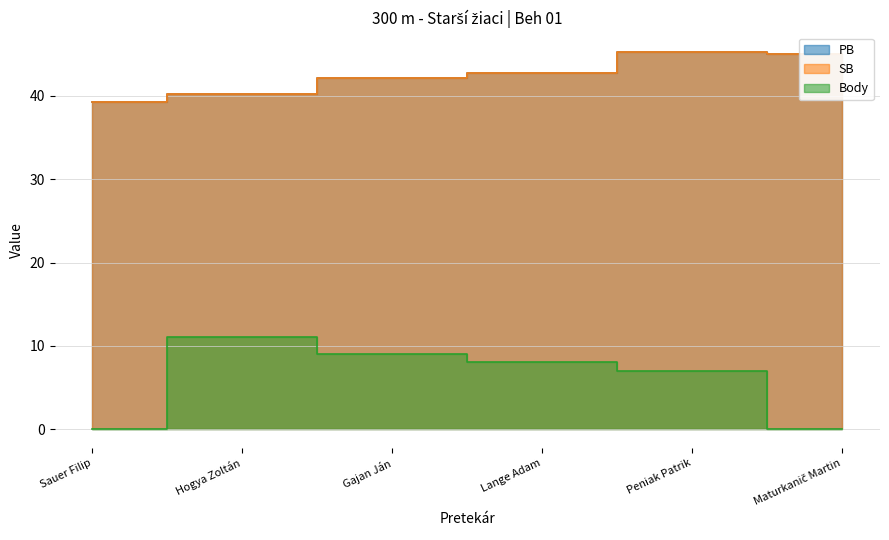

At which label is Body closest to 5?

Peniak Patrik